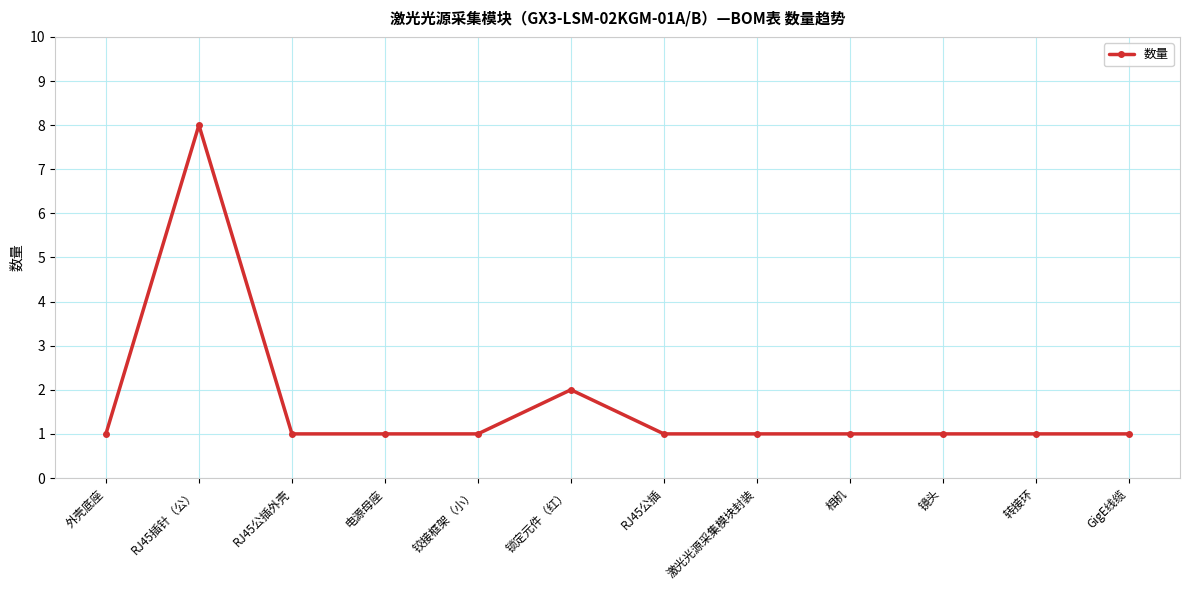

Reading left to right, extract all data points from this chart.

外壳底座=1	RJ45插针（公）=8	RJ45公插外壳=1	电源母座=1	铰接框架（小）=1	锁定元件（红）=2	RJ45公插=1	激光光源采集模块封装=1	相机=1	镜头=1	转接环=1	GigE线缆=1